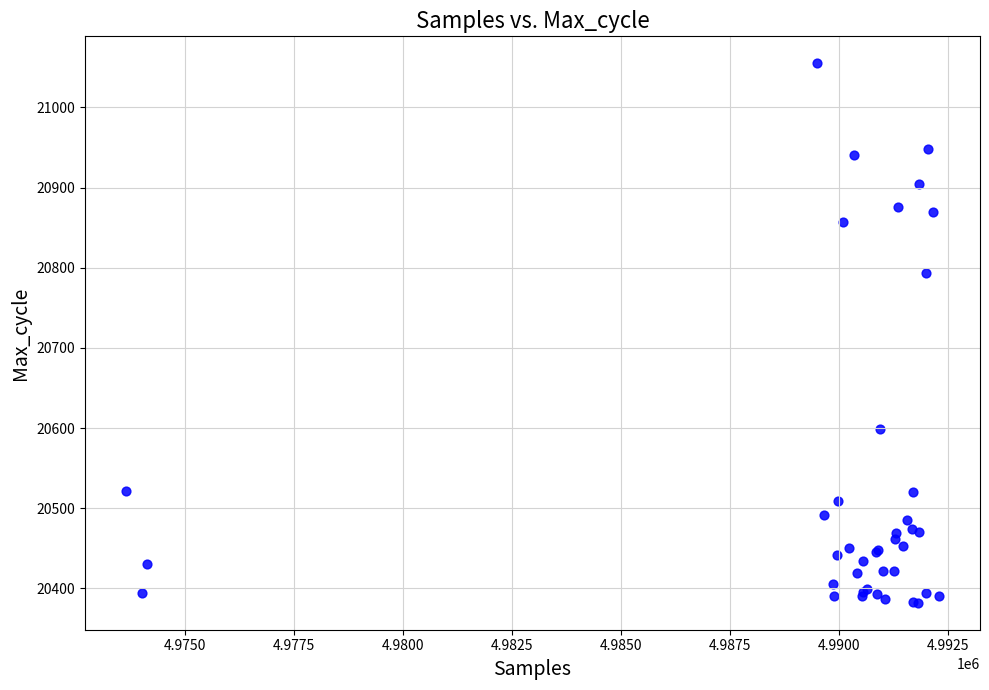

What Y value in the scatter plot is closest to 20718?

20794